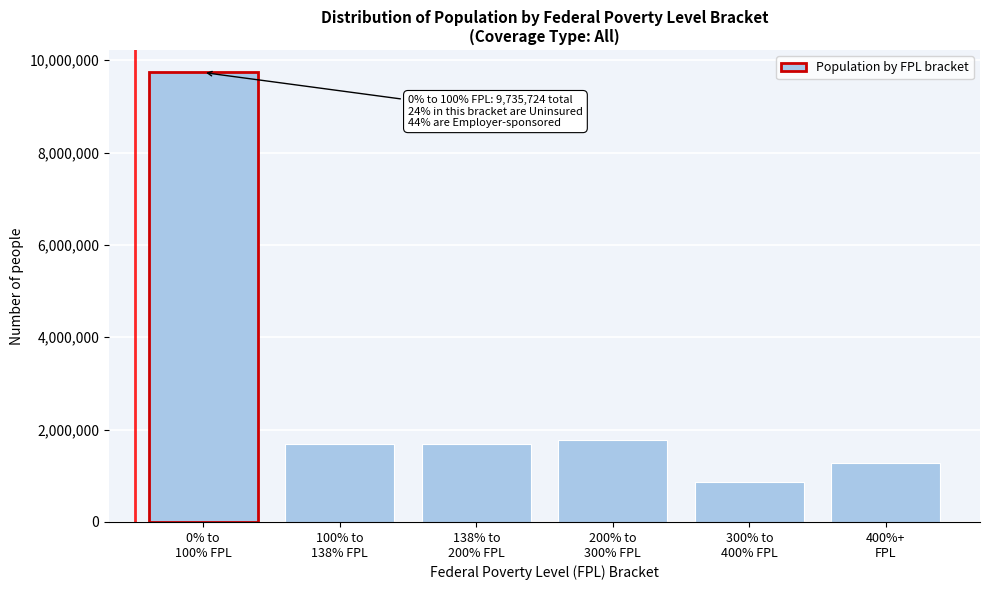

What is the smallest value displayed?

866673